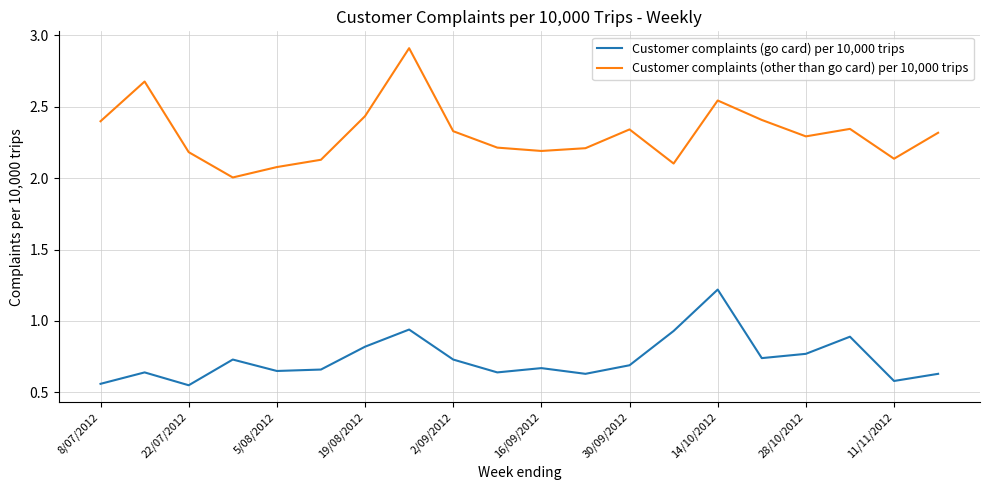

Rank the series by their average value, from lowest to highest.

Customer complaints (go card) per 10,000 trips, Customer complaints (other than go card) per 10,000 trips